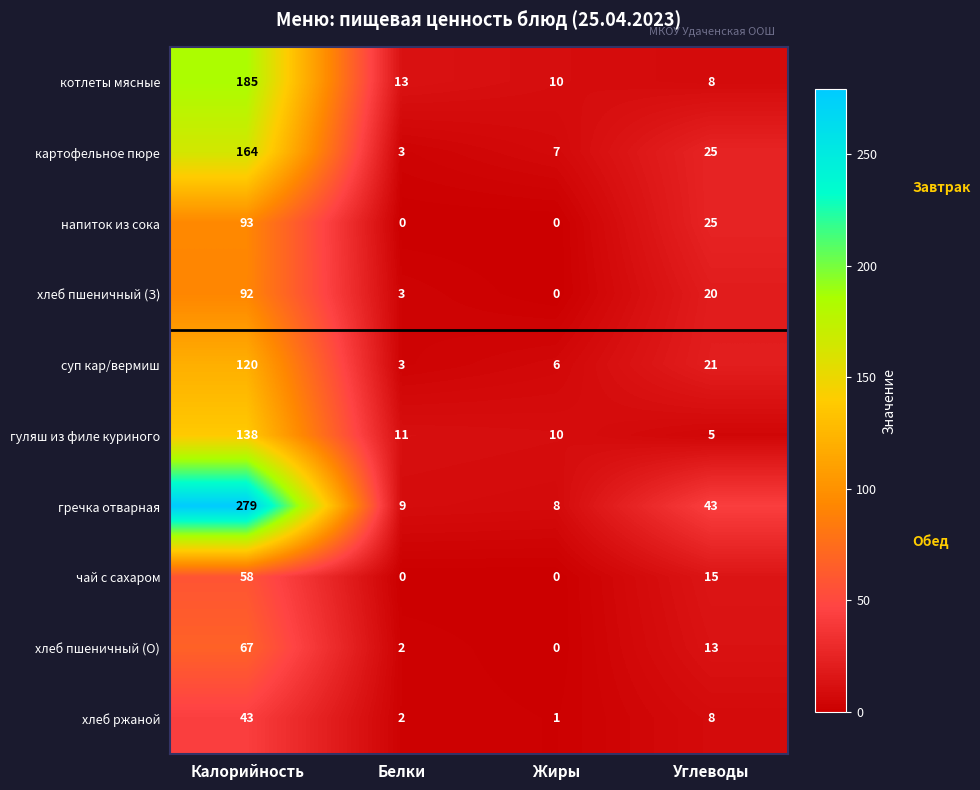

Rank the series at Калорийность from highest to lowest value.

гречка отварная, котлеты мясные, картофельное пюре, гуляш из филе куриного, суп кар/вермиш, напиток из сока, хлеб пшеничный (З), хлеб пшеничный (О), чай с сахаром, хлеб ржаной